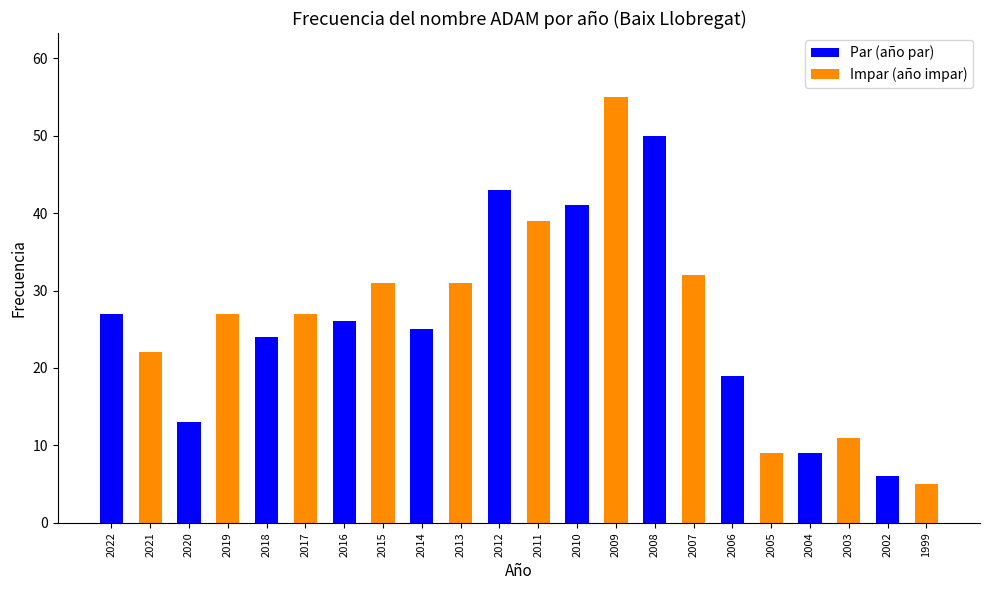

Which label corresponds to the largest value in the chart?

2009